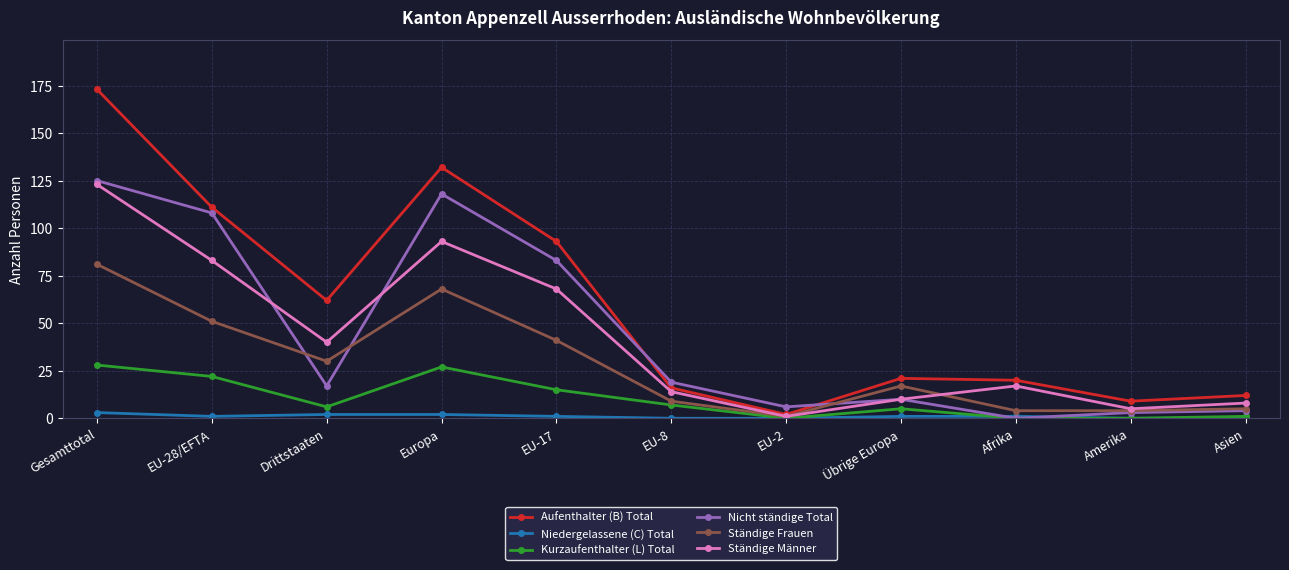

Is it true that Kurzaufenthalter (L) Total equals 39 at EU-28/EFTA?

False